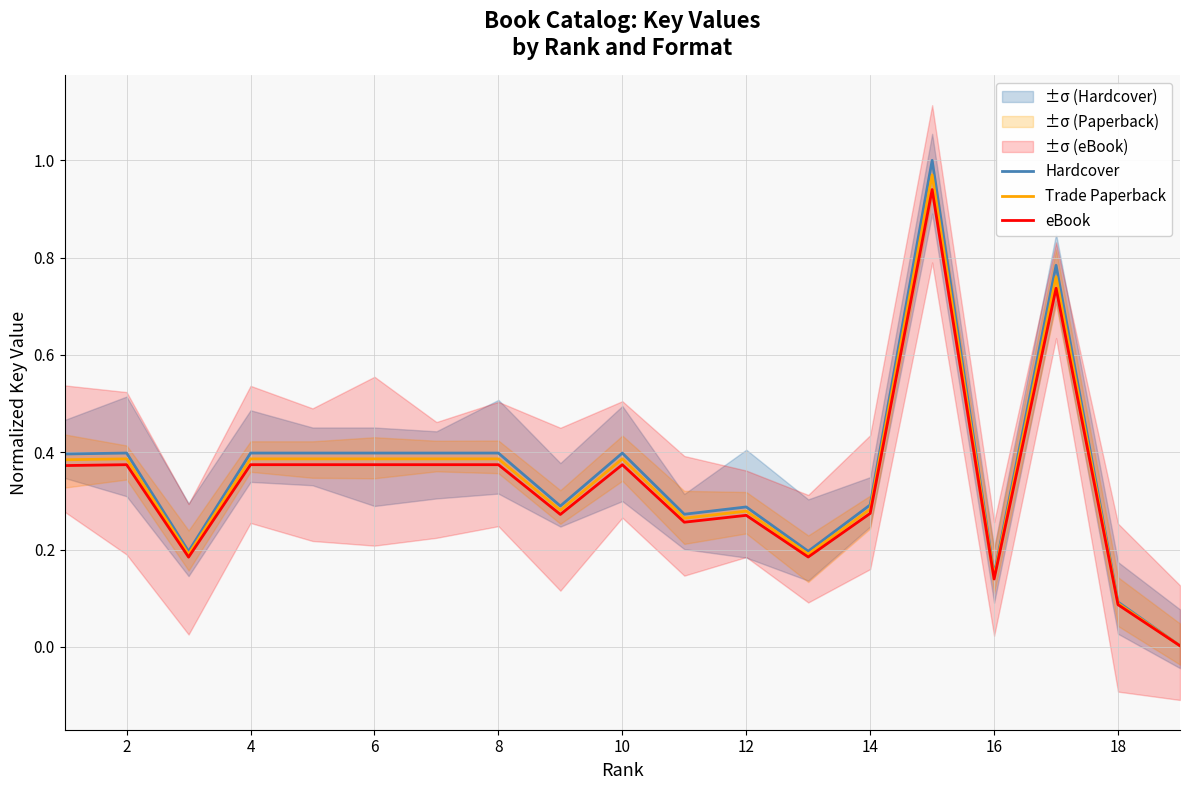

The Trade Paperback series shows 0.2 at 8. True or false?

False